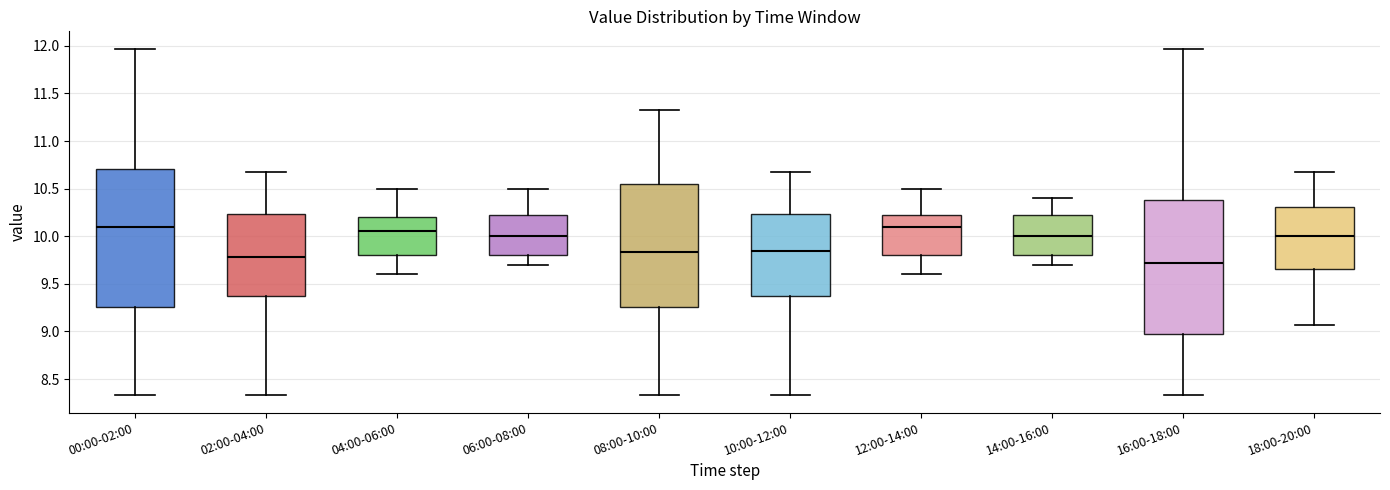

Where does the lower whisker of the box for 02:00-04:00 end on the y-axis? The values are not printed on the chart, so give them approximately, as read against the axis.

8.35